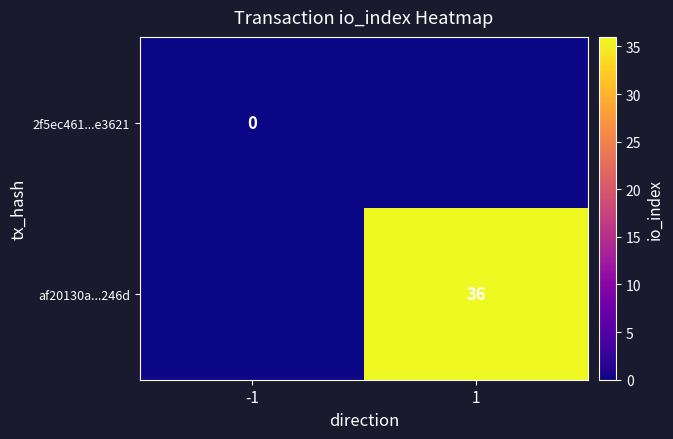

Rank the categories by af20130a...246d value from lowest to highest.

-1, 1